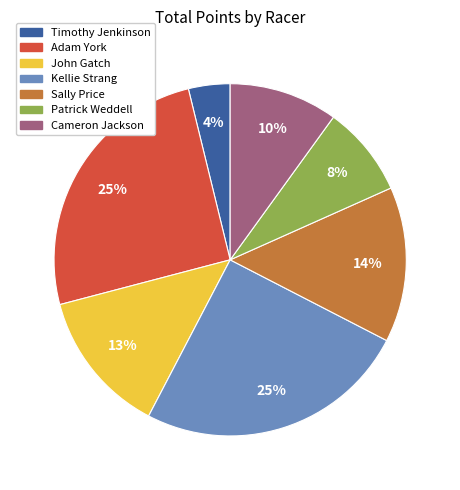

What is the smallest slice in the pie chart?

Timothy Jenkinson